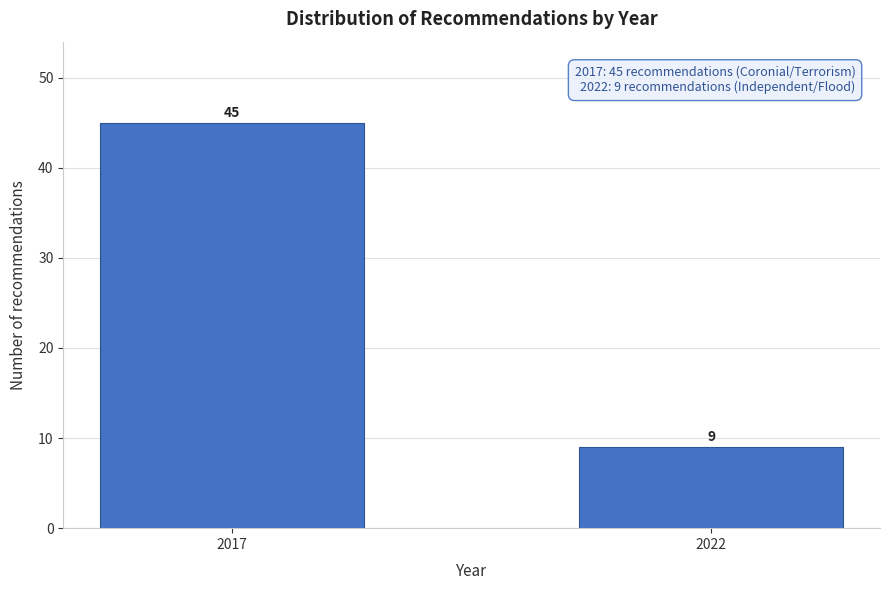

Reading right to left, list all the values displayed in this chart.

2022=9	2017=45